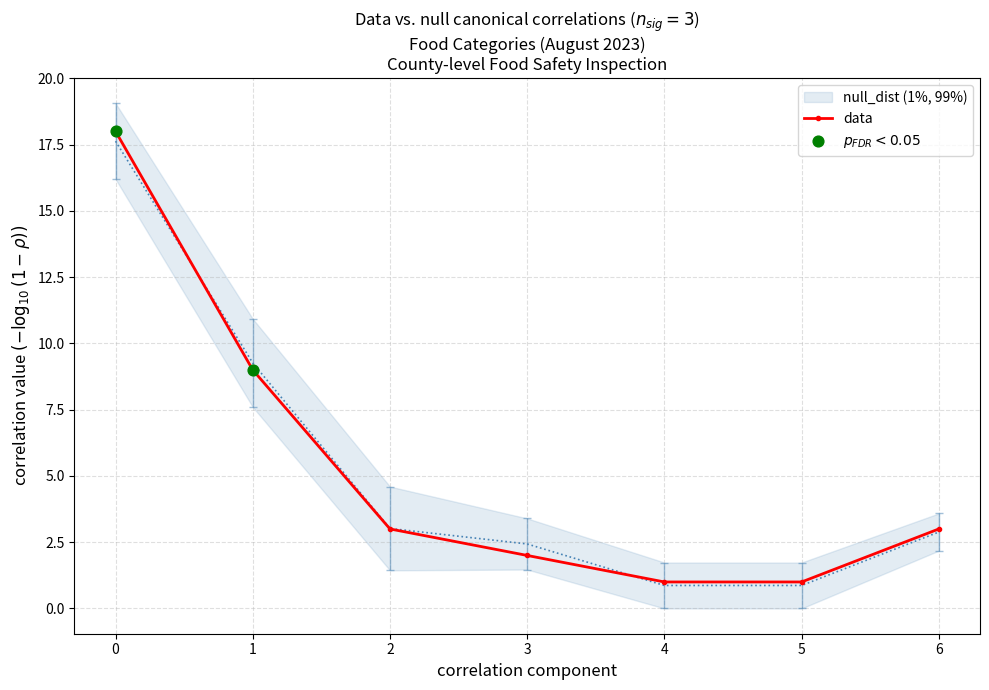

True or false: data has a value of 3 at 3.

False